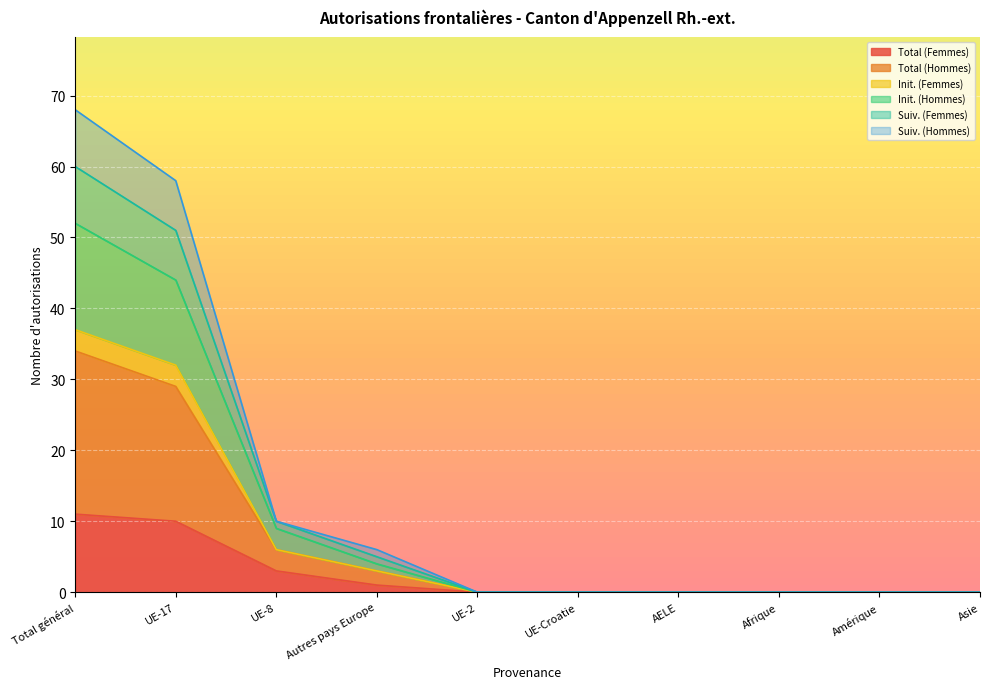

True or false: Total (Hommes) and Init. (Hommes) cross at least once.

False